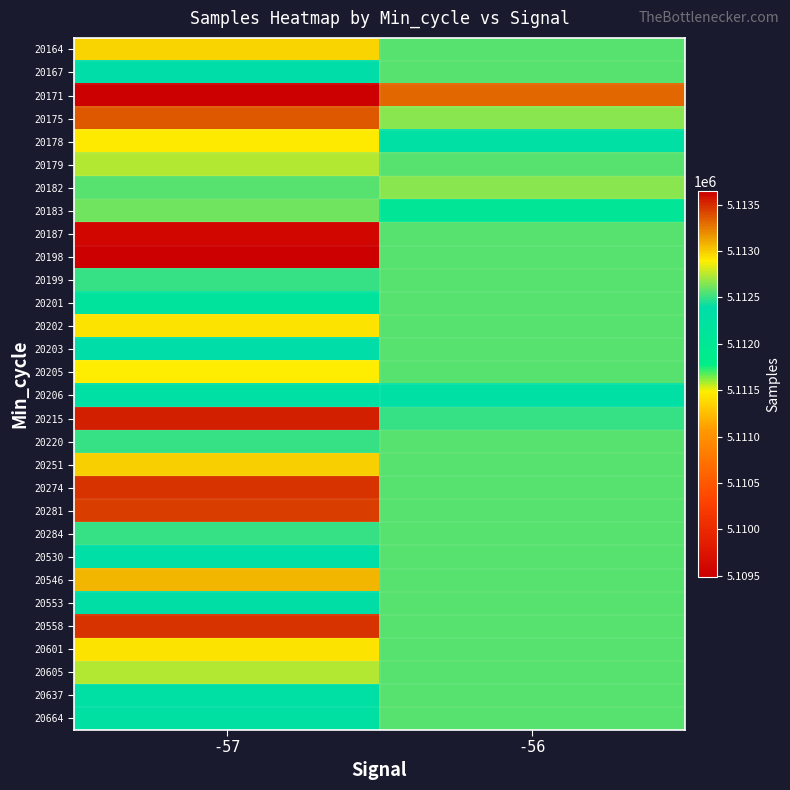

At which category is the sum across all series the highest?

-57